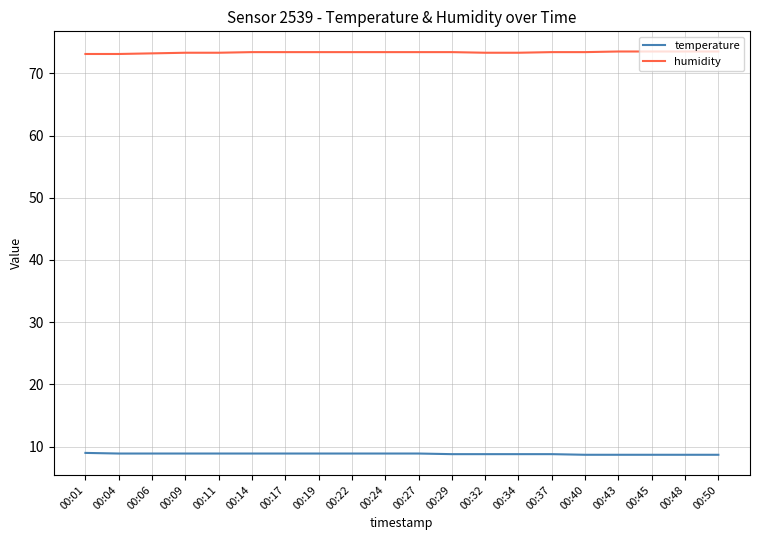

True or false: temperature and humidity intersect in this chart.

False